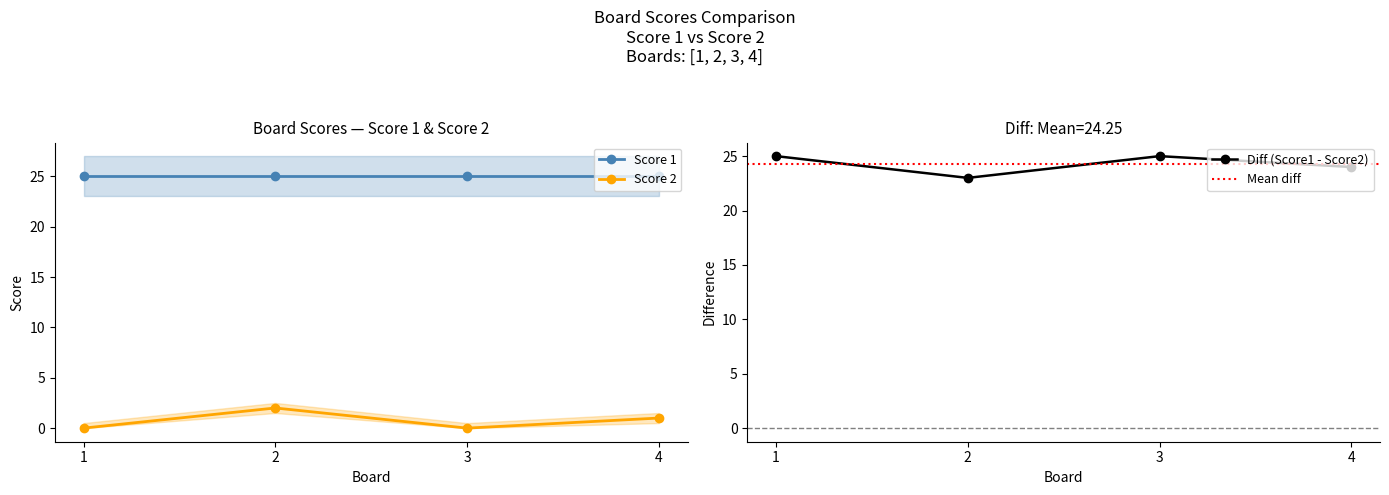

At which label does the data first exceed 1?

2